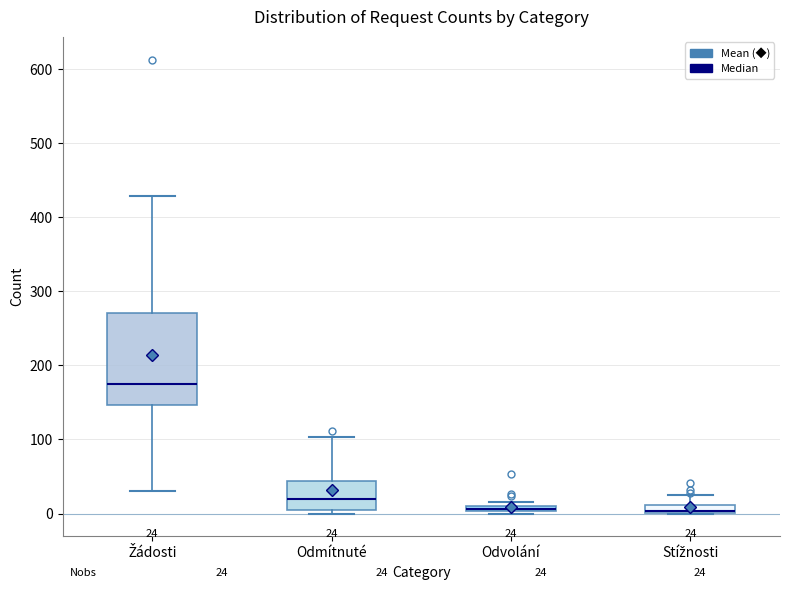

Comparing the boxes themselves (not the whiskers), which one is the tallest?

Žádosti